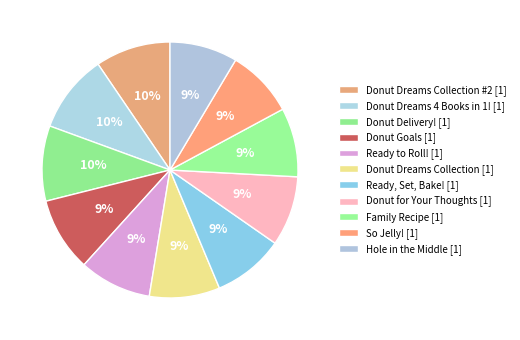

How many slices are in this pie chart?

11